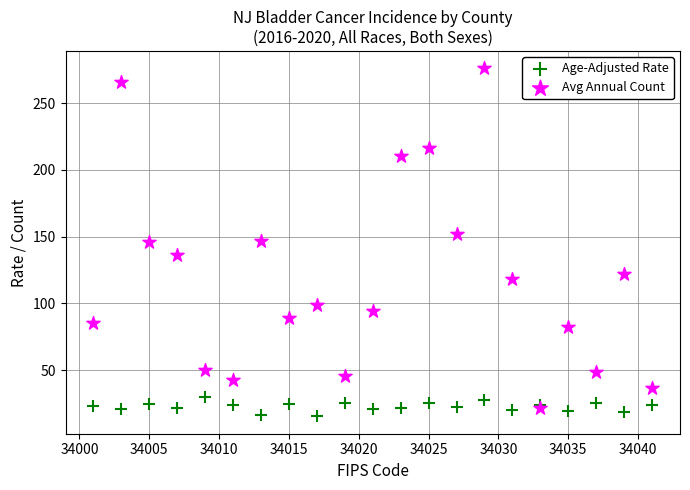

Which series has the widest spread of Y values?

Avg Annual Count